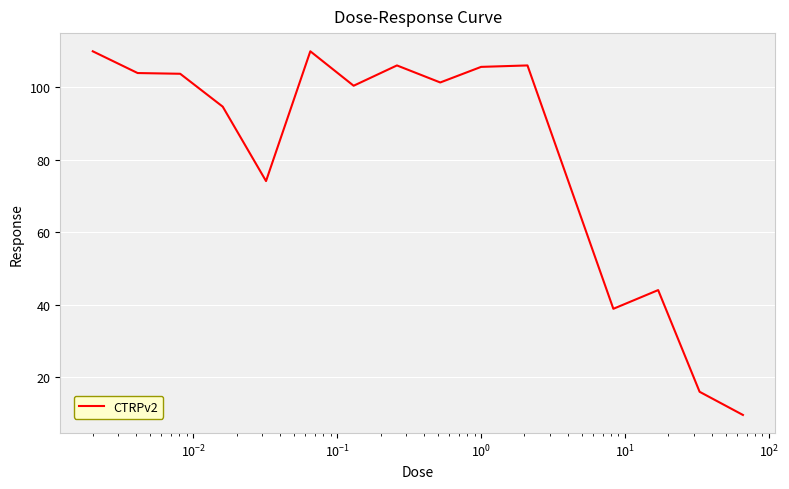

How many values are below 101?

7